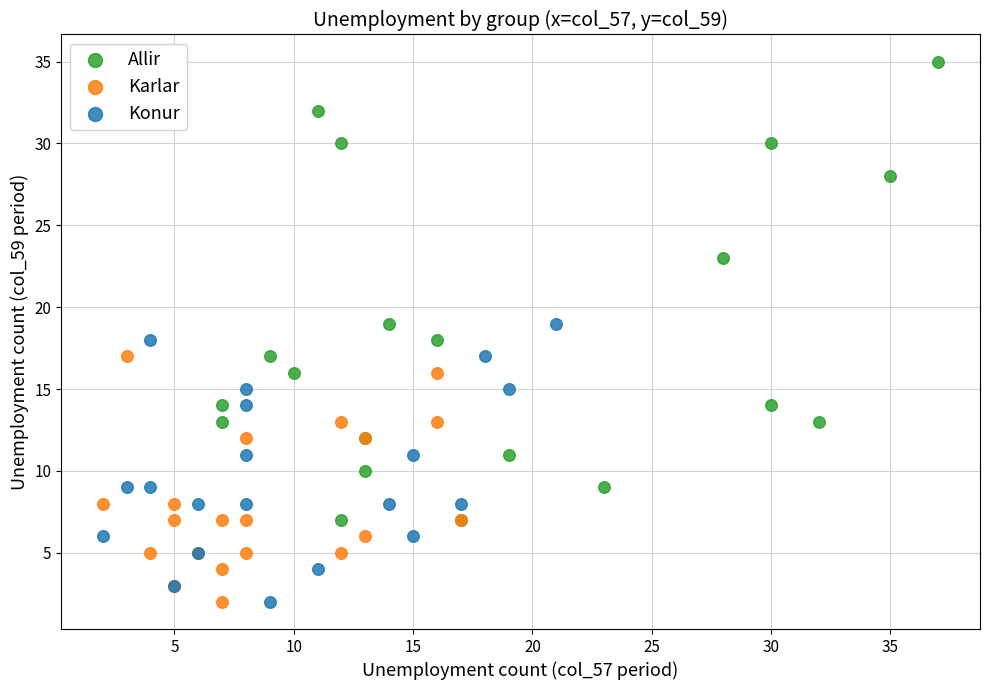

Which series has the largest Y range (max minus min)?

Allir